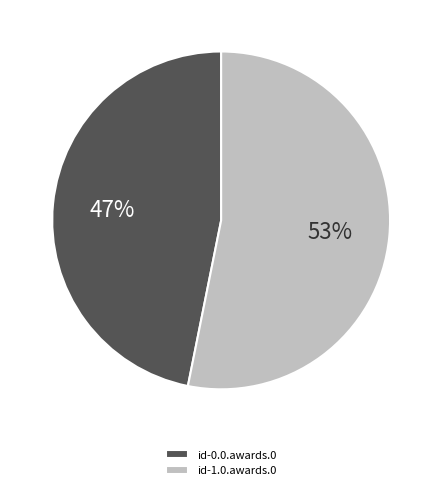

To the nearest percent, what percentage of the pie is id-1.0.awards.0?

53%